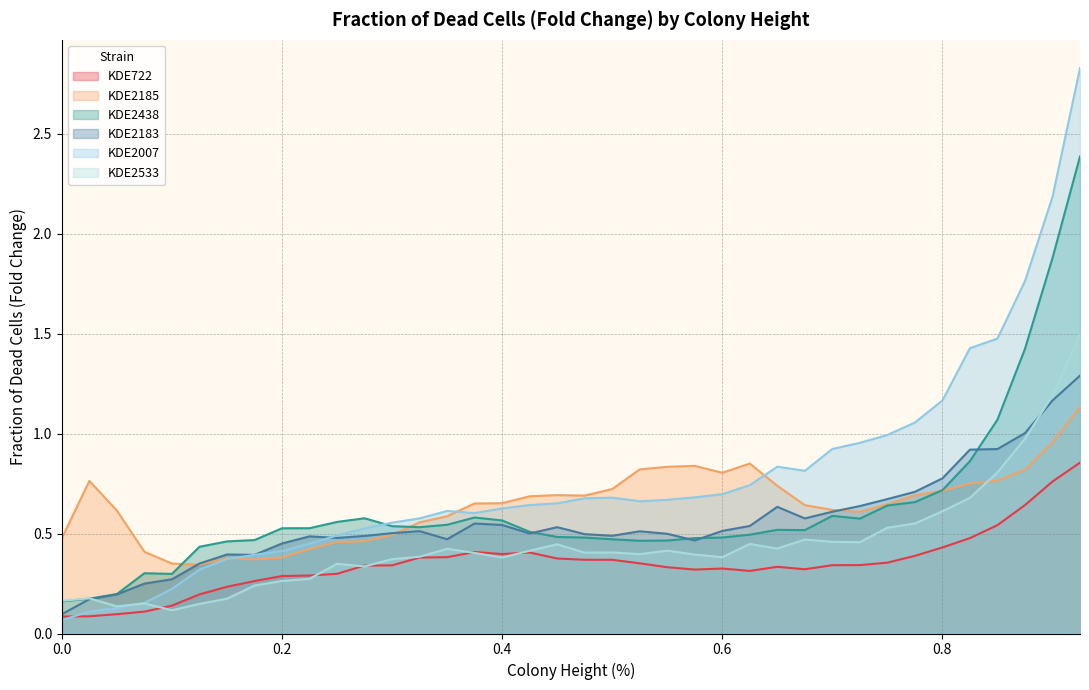

What position from the left is 0.3?

13